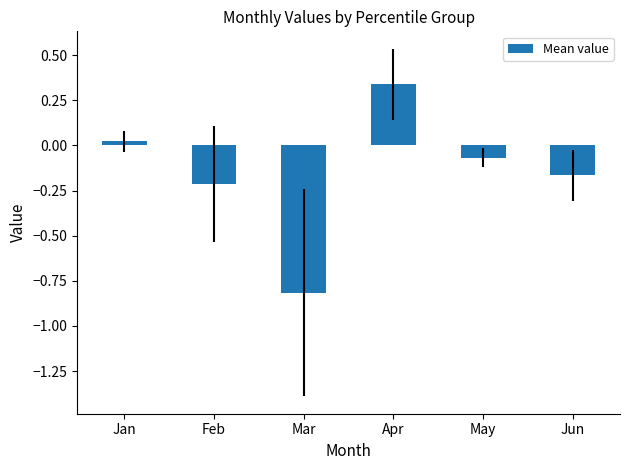

What is the difference between the maximum and second lowest values?

0.6